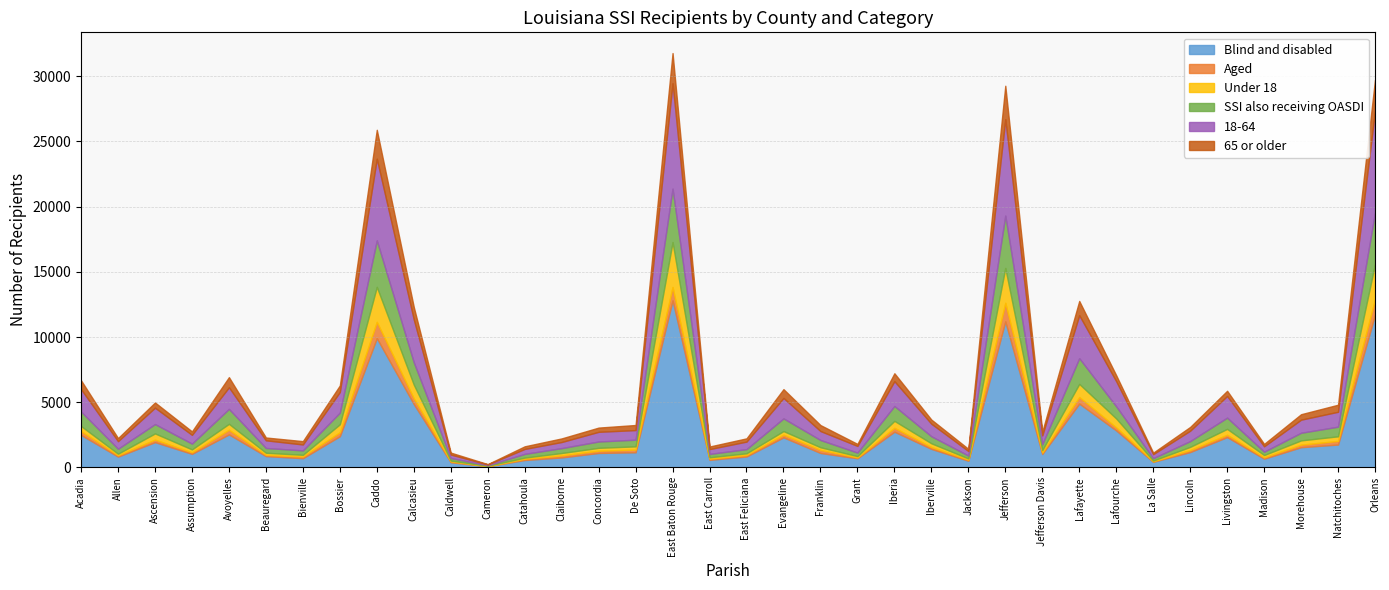

Between Assumption and Lincoln, which series saw the biggest shift?

Blind and disabled